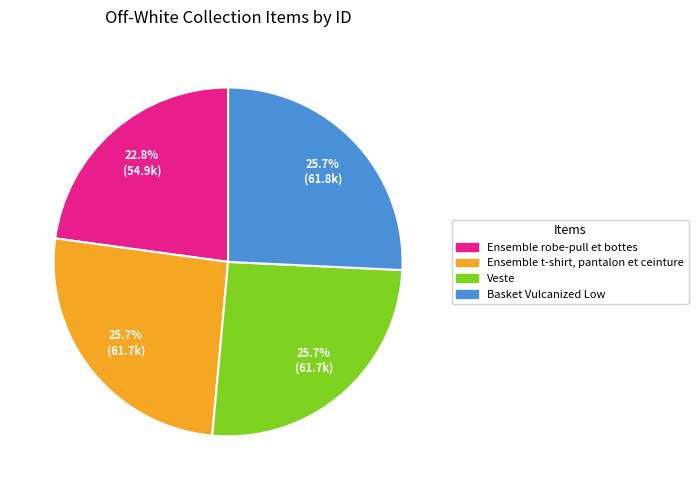

Does Ensemble t-shirt, pantalon et ceinture account for over 50% of the chart?

No